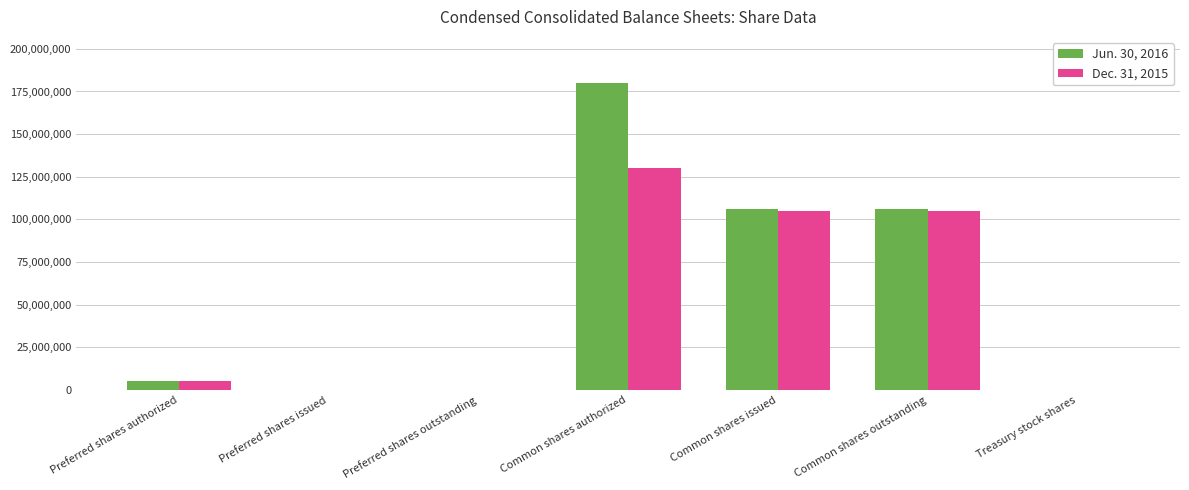

Which series changed the most between Preferred shares issued and Common shares issued?

Jun. 30, 2016